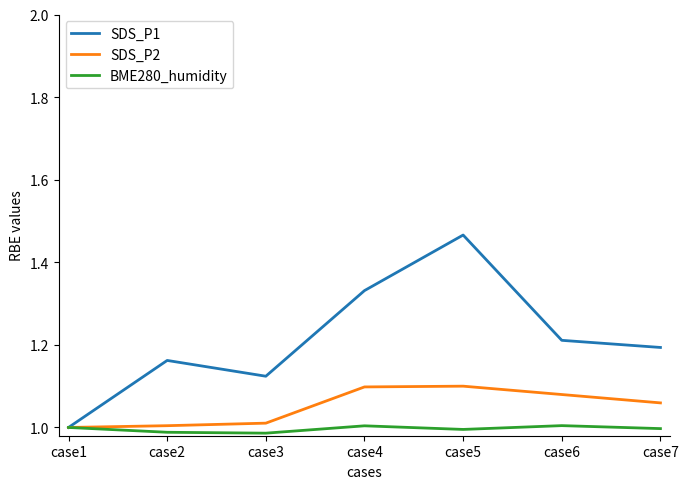

Which series changed the most between case4 and case6?

SDS_P1